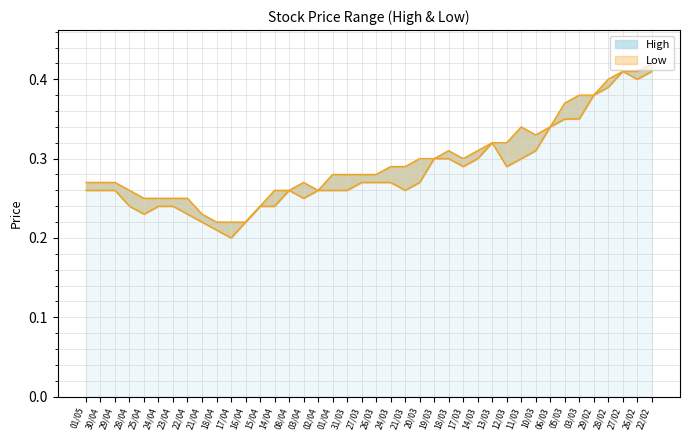

What is the value of the Low line point at the 18th from the left?

0.3